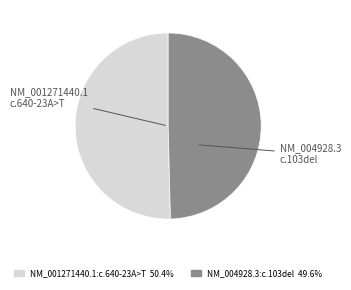

What is the smallest slice in the pie chart?

NM_004928.3:c.103del